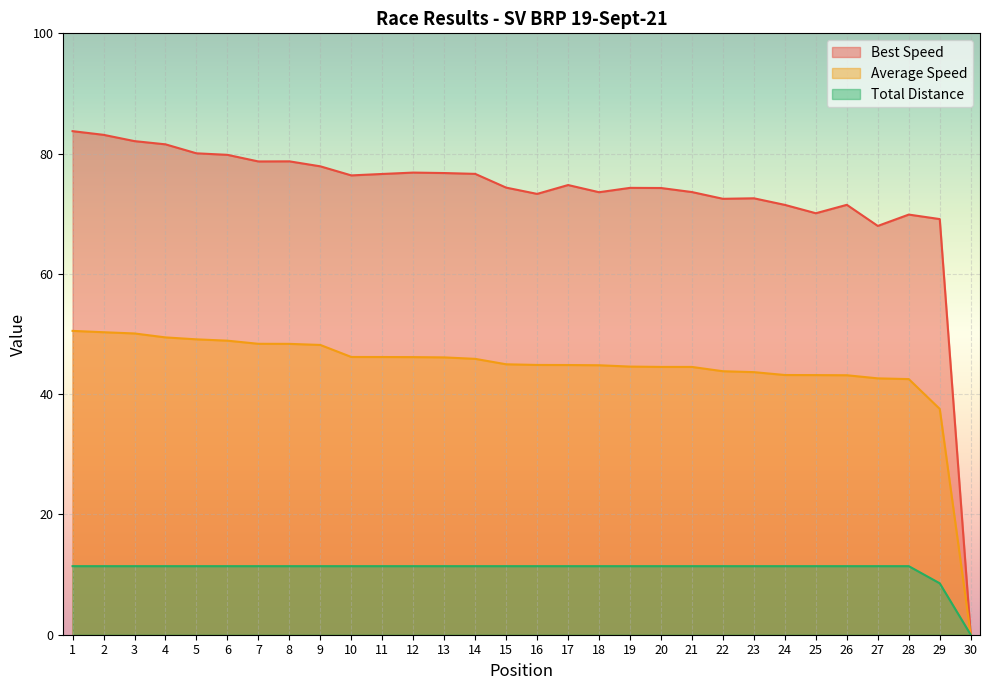

Which category has the lowest value in the Total Distance series?

30